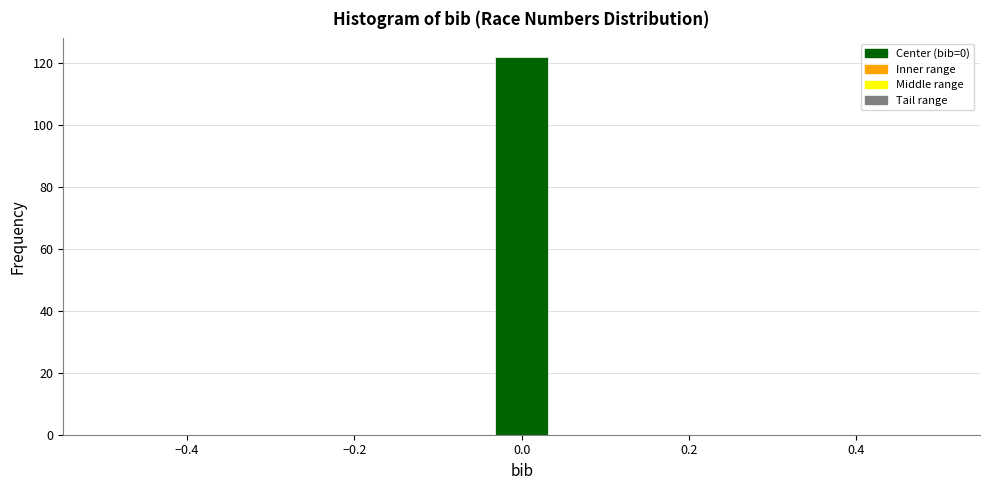

Around what value on the x-axis is the tallest bar? Give the approximate position of its centre, as read against the axis.

0.00